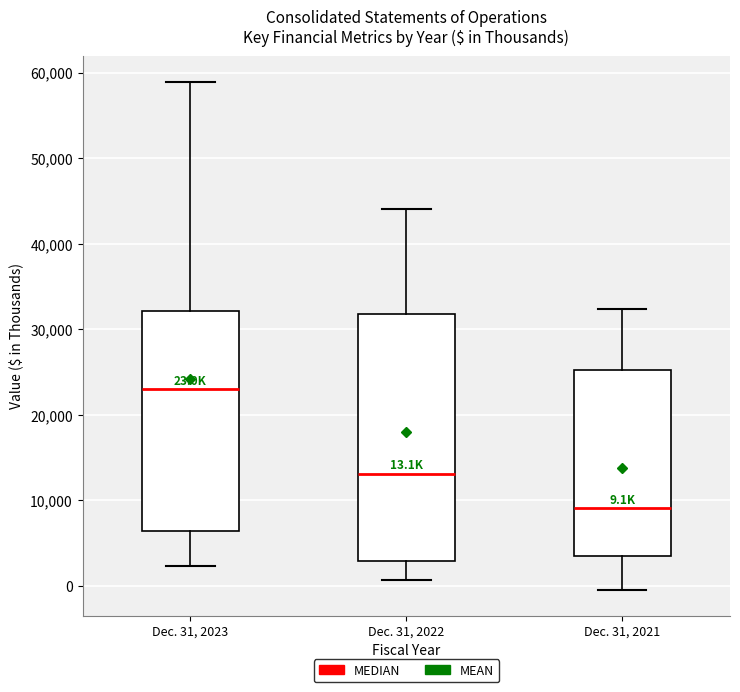

Comparing the boxes themselves (not the whiskers), which one is the tallest?

Dec. 31, 2022